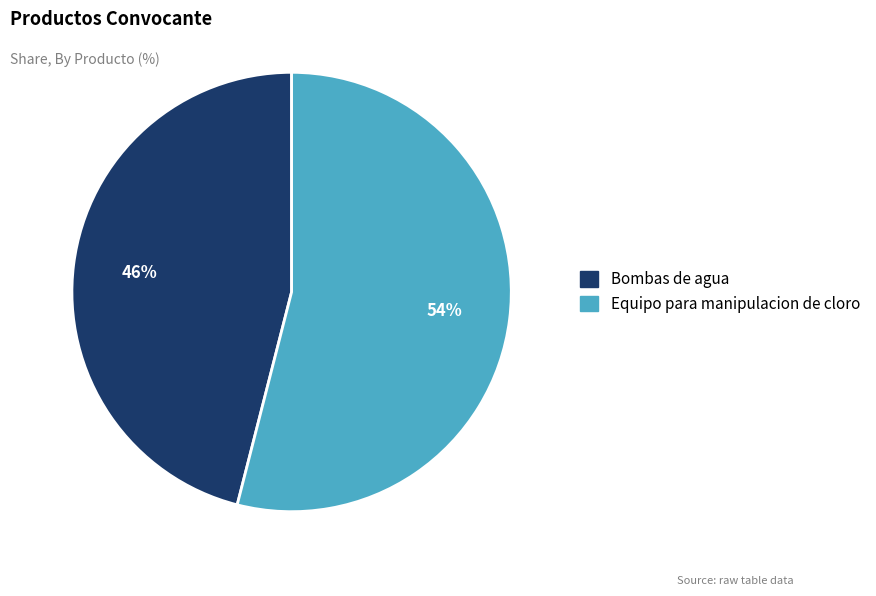

Approximately how many times larger is the value at Bombas de agua compared to Equipo para manipulacion de cloro?

0.9